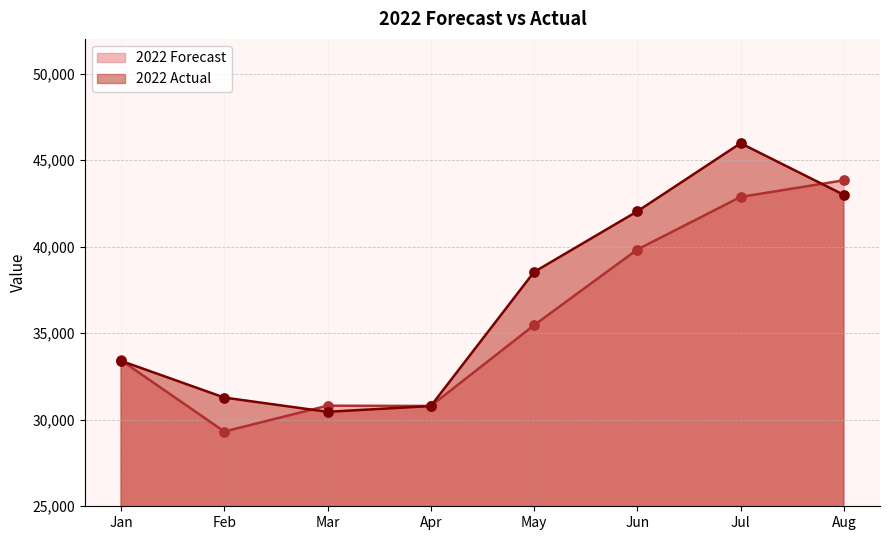

At how many categories does at least one series exceed 44408?

1